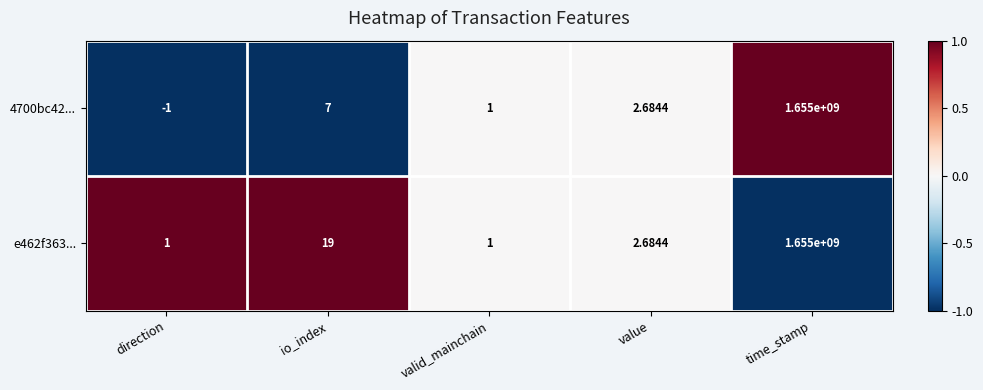

Is the value of e462f363... at valid_mainchain greater than the value of 4700bc42... at value?

No